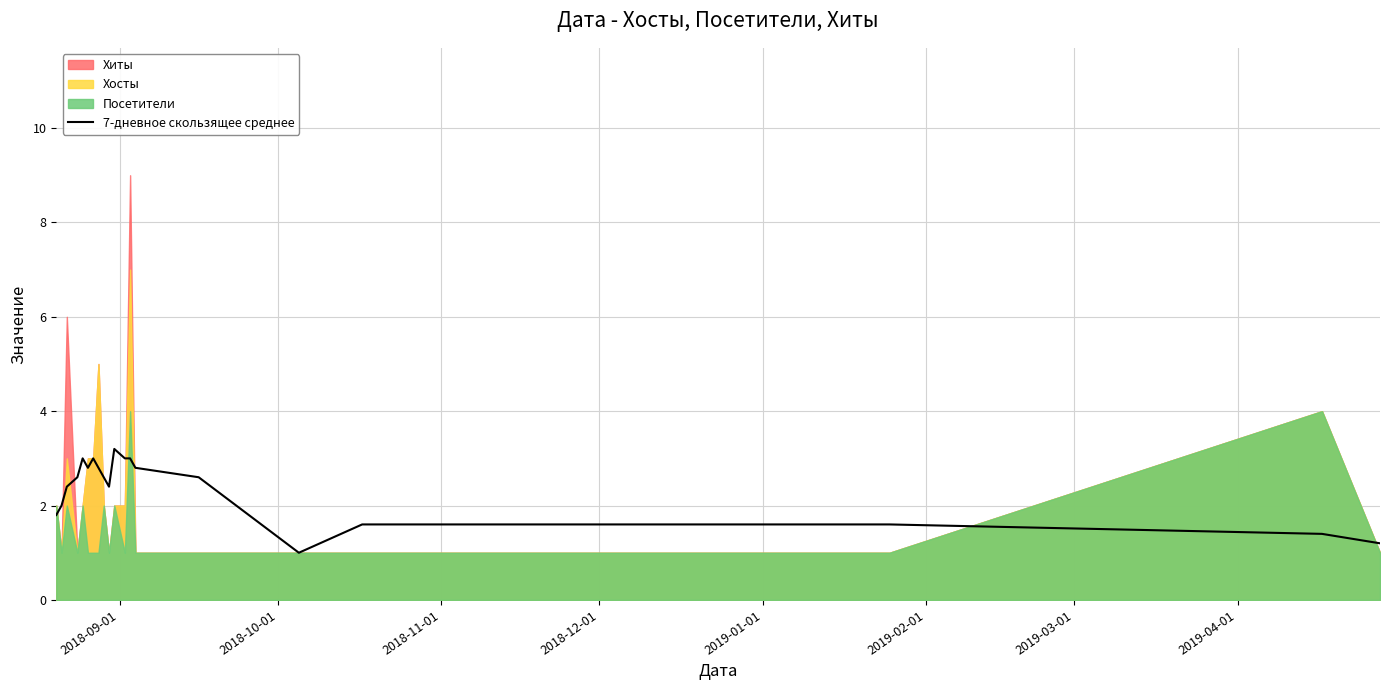

What is the minimum value for 7-дневное скользящее среднее?

1.0